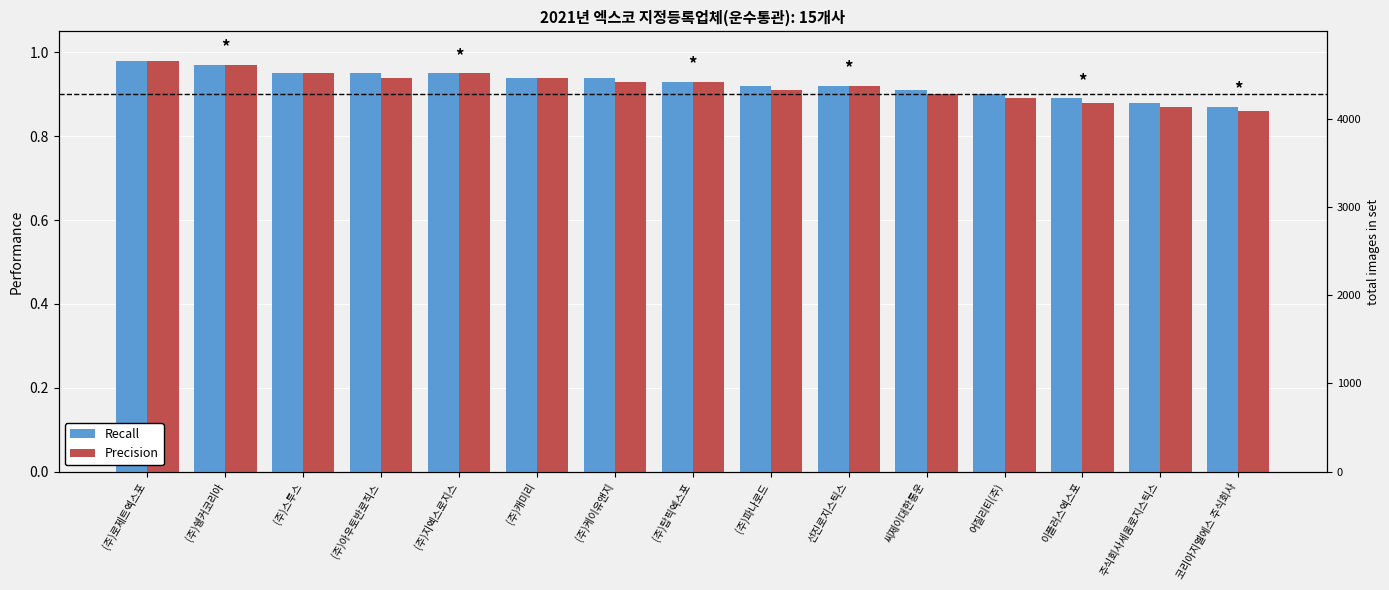

Reading left to right, list all the values displayed in this chart.

Recall: 1.0	1.0	0.9	0.9	0.9	0.9	0.9	0.9	0.9	0.9	0.9	0.9	0.9	0.9	0.9
Precision: 1.0	1.0	0.9	0.9	0.9	0.9	0.9	0.9	0.9	0.9	0.9	0.9	0.9	0.9	0.9